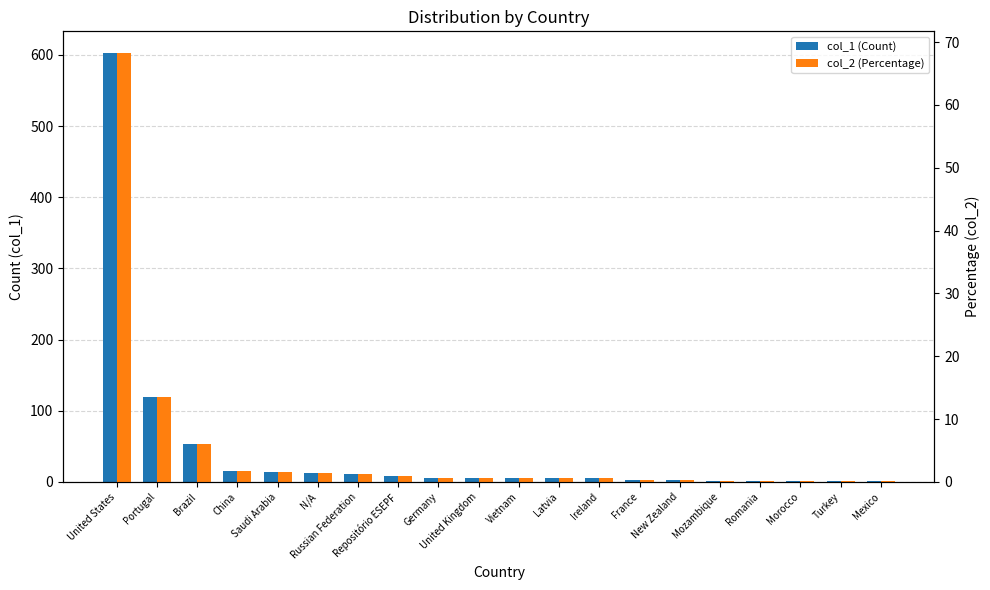

How many data points does each series have?

20